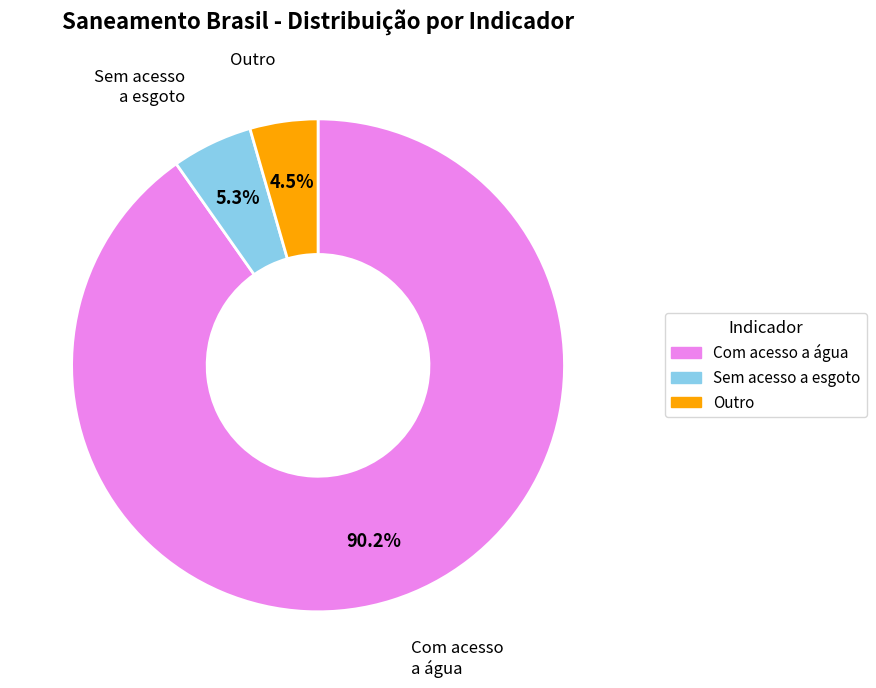

What is the ratio of the value at Sem acesso a esgoto to the value at Outro?

1.2